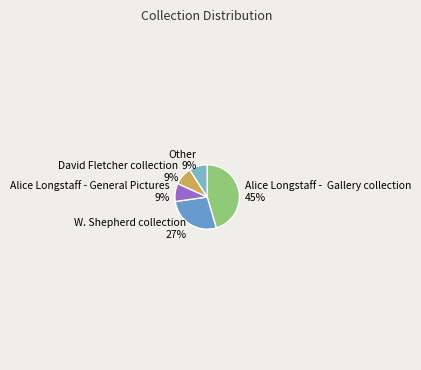

Is there any slice that represents more than half of the pie?

No